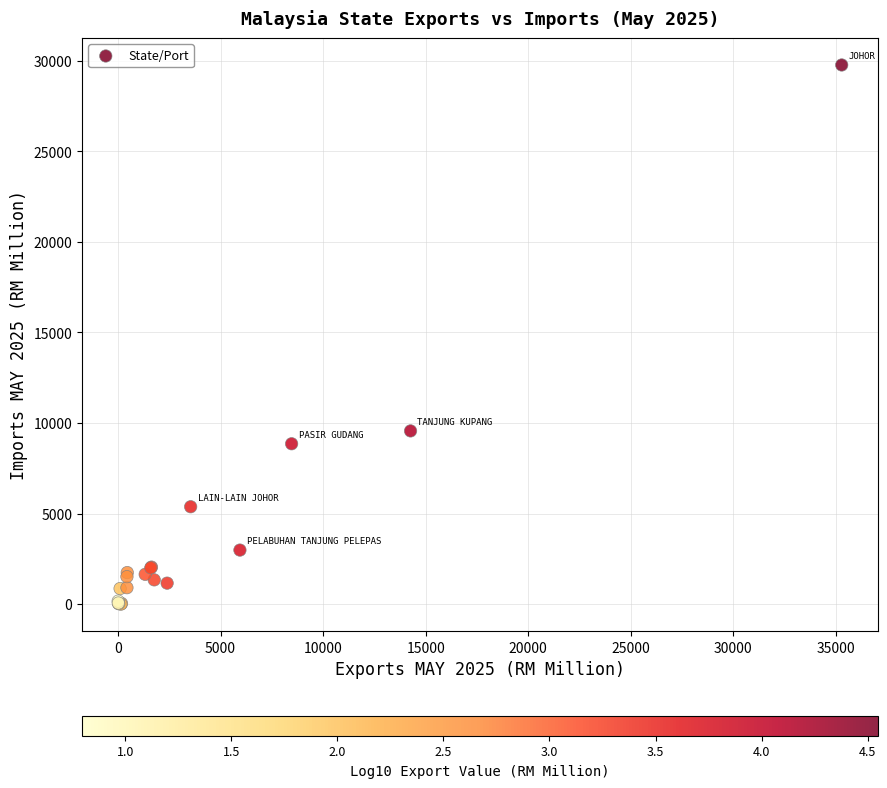

What Y value in the scatter plot is closest to 14885?

9565.6